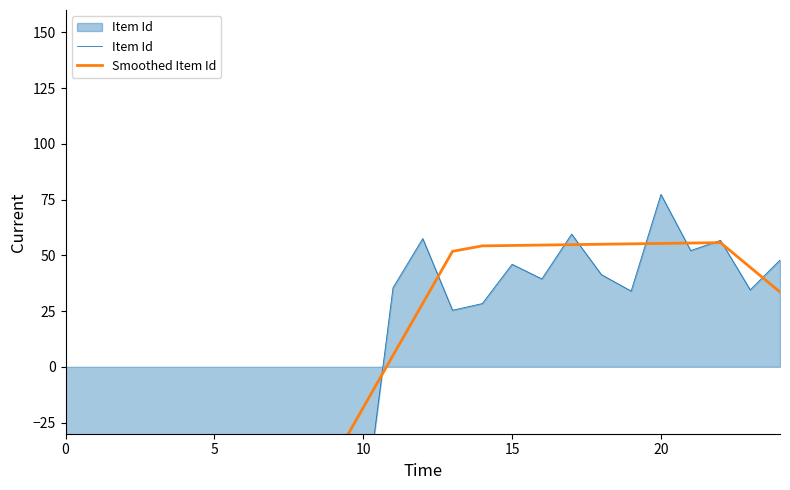

Where is Item Id nearest to the value -4?

13